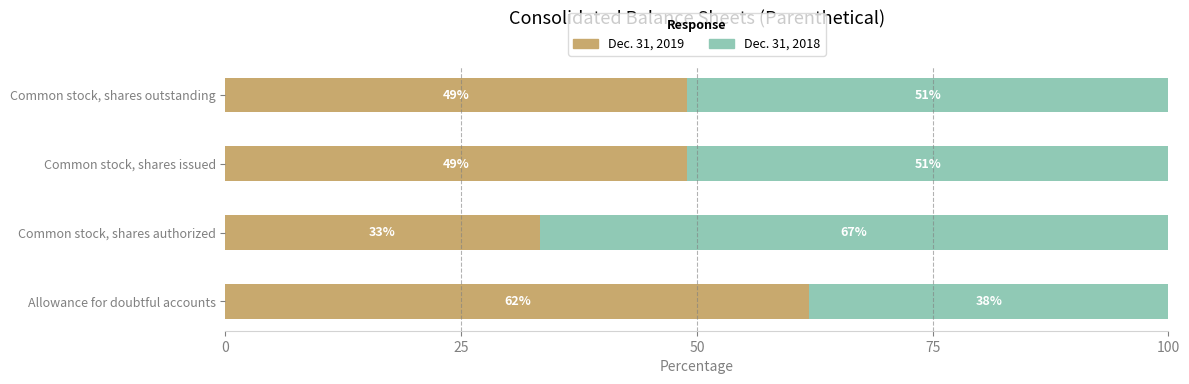

The Dec. 31, 2019 series shows 78.1 at Common stock, shares issued. True or false?

False